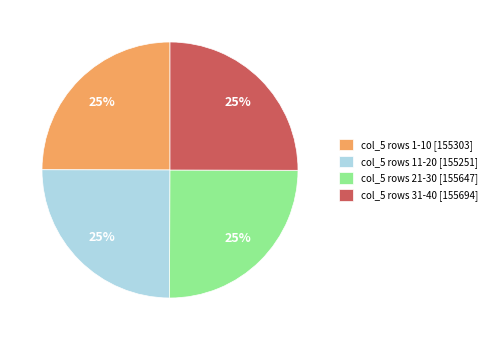

To the nearest percent, what is the average slice percentage?

25%